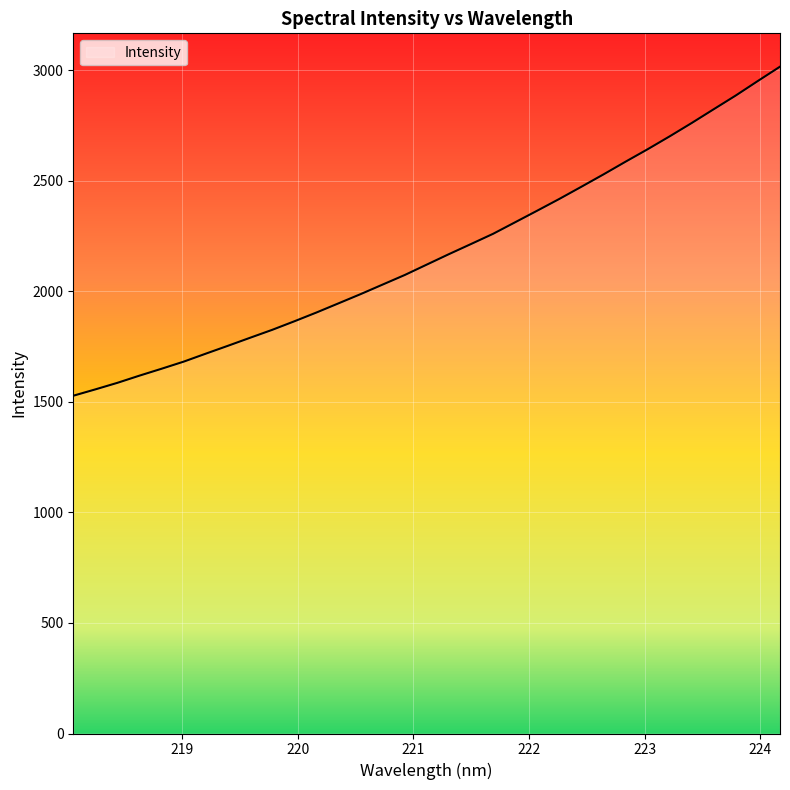

What is the difference between the maximum and minimum values?

1488.5